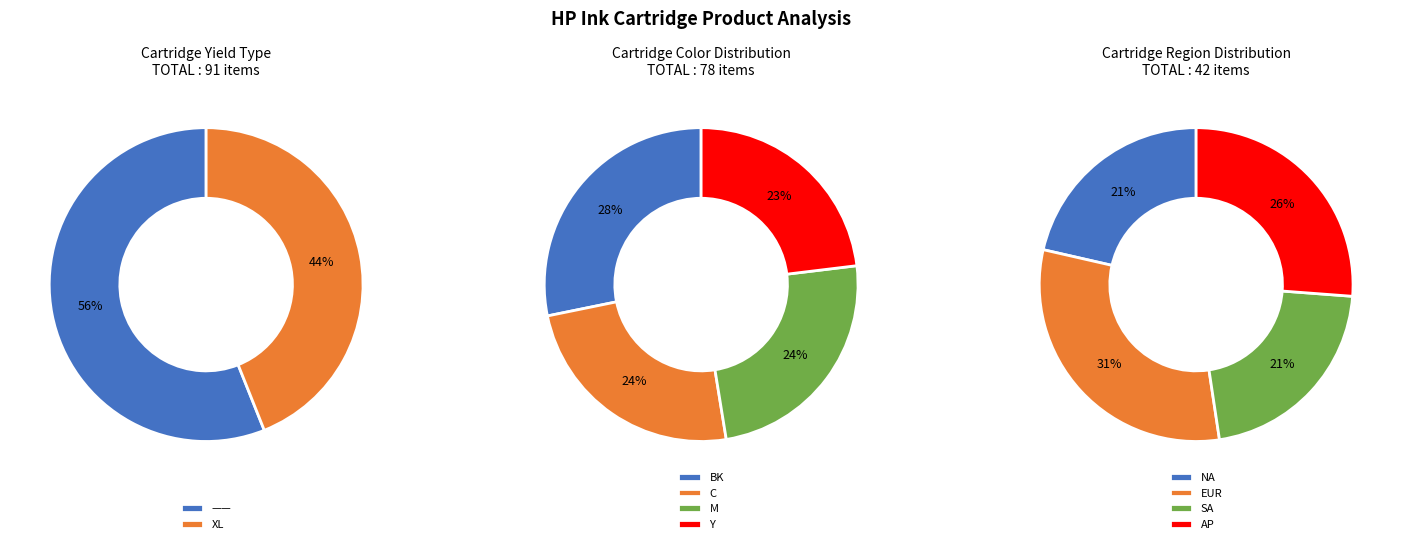

Combined, what portion of the pie is —— and XL?

100.0%